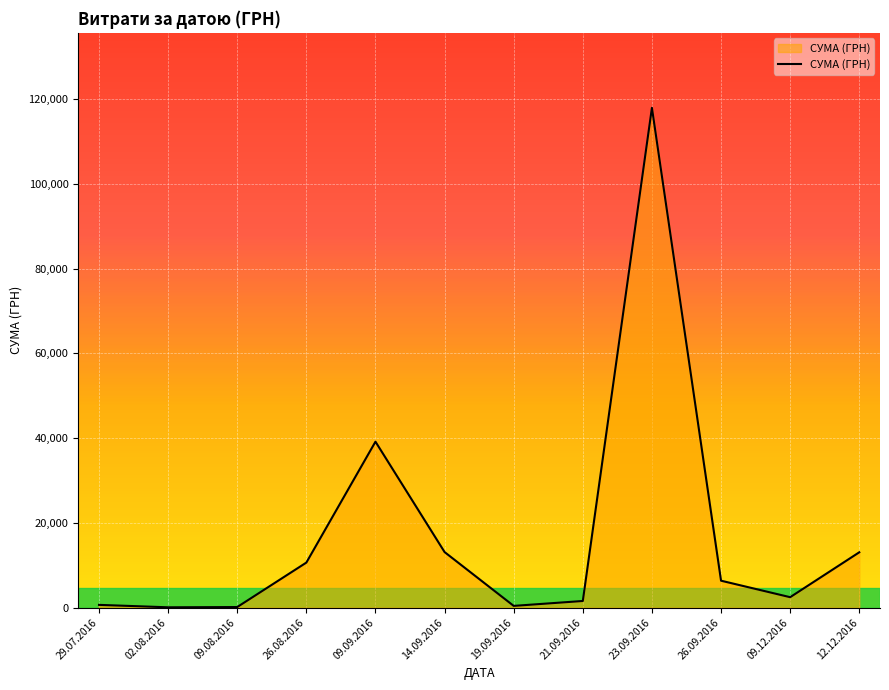

What is the change in value from 23.09.2016 to 26.09.2016?

-111559.5